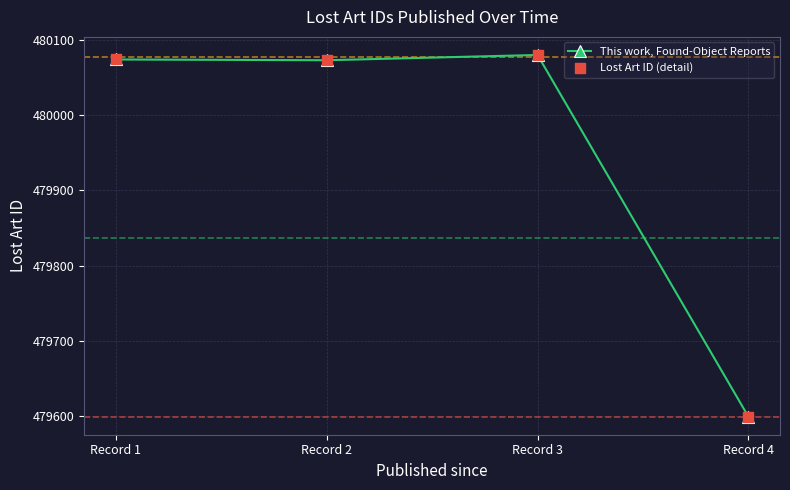

What is the change in value from Record 1 to Record 4?

-475